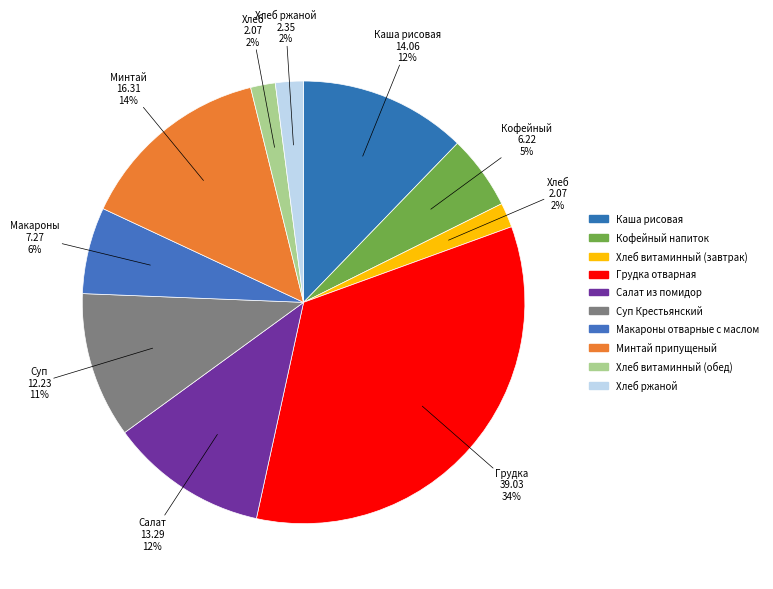

How many slices are in this pie chart?

10